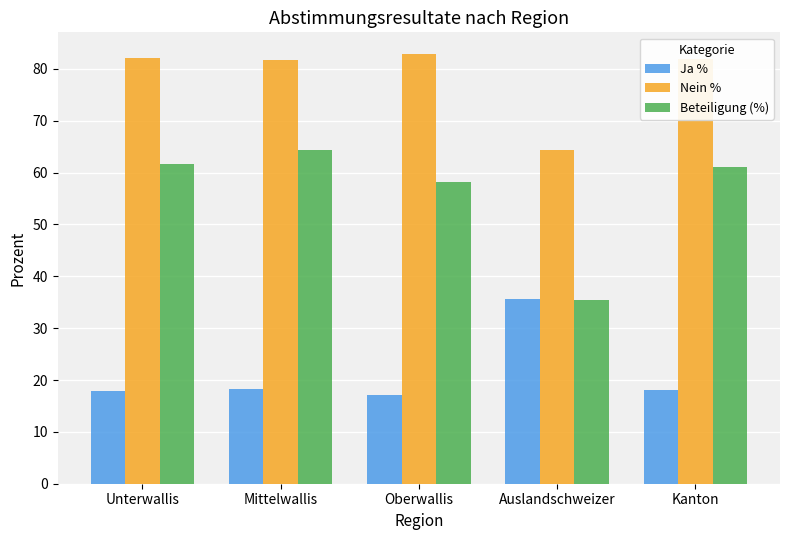

List the series in order of their overall mean, lowest first.

Ja %, Beteiligung (%), Nein %